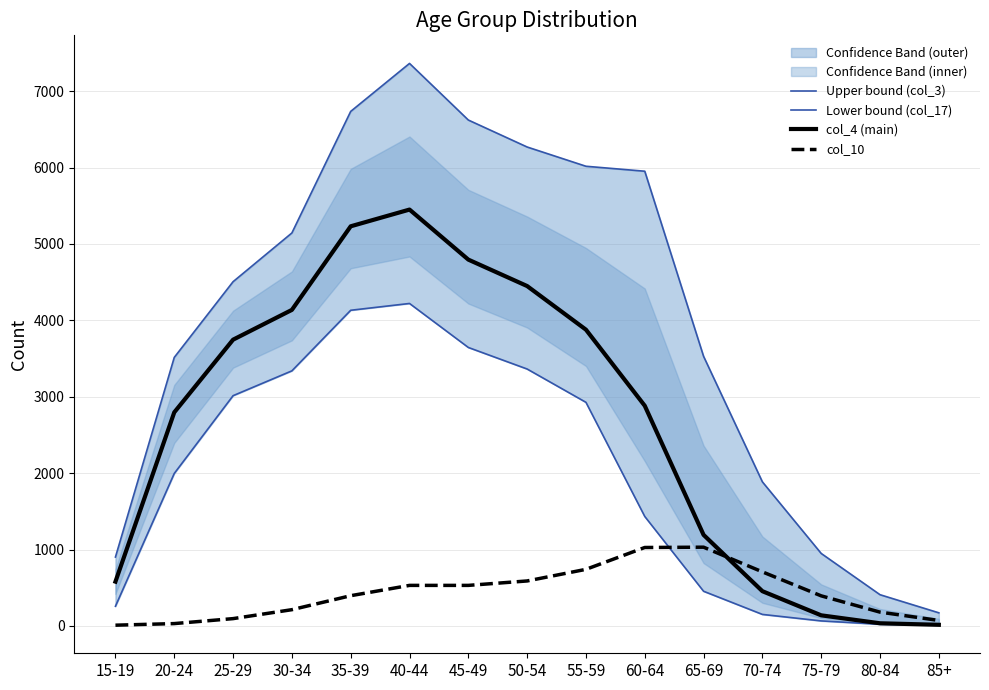

How many interior local peaks does the col_4 (main) series have?

1